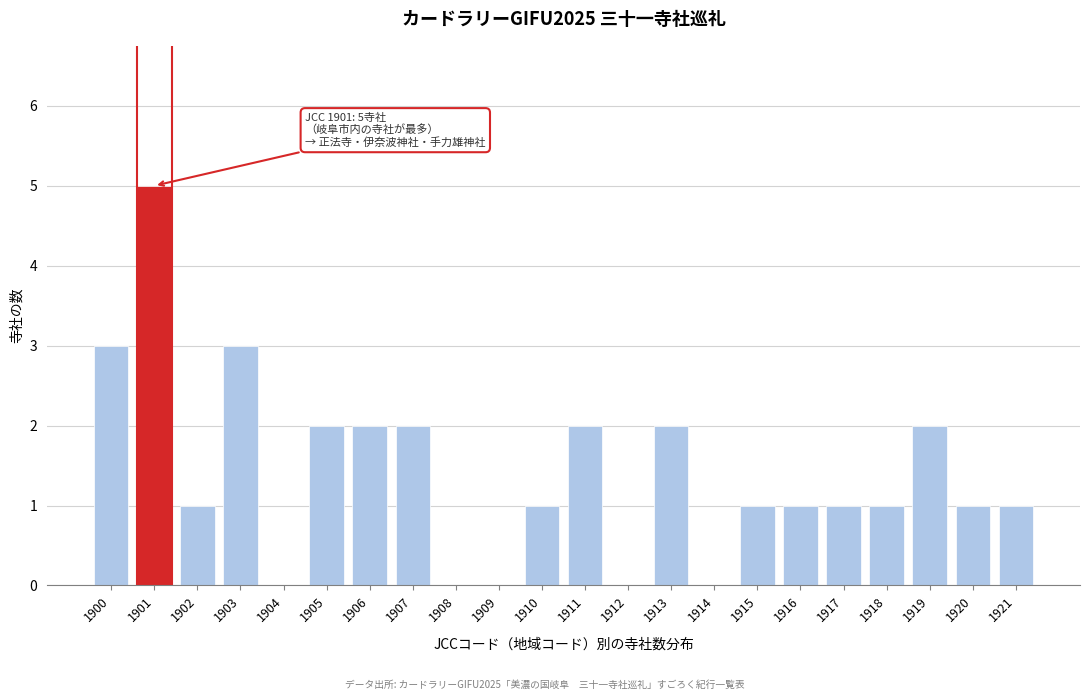

Reading right to left, list all the values displayed in this chart.

1921=1	1920=1	1919=2	1918=1	1917=1	1916=1	1915=1	1914=0	1913=2	1912=0	1911=2	1910=1	1909=0	1908=0	1907=2	1906=2	1905=2	1904=0	1903=3	1902=1	1901=5	1900=3